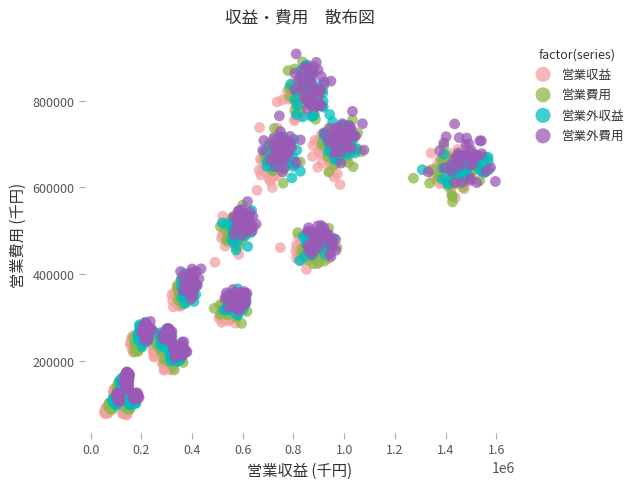

Which series contains the lowest Y value?

営業収益